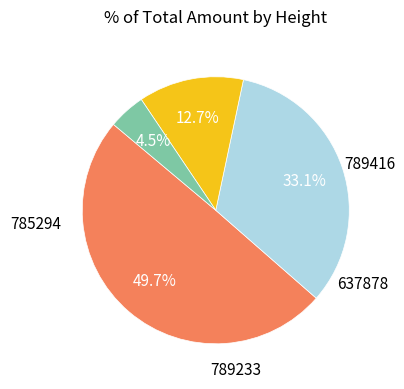

Is there any slice that represents more than half of the pie?

No